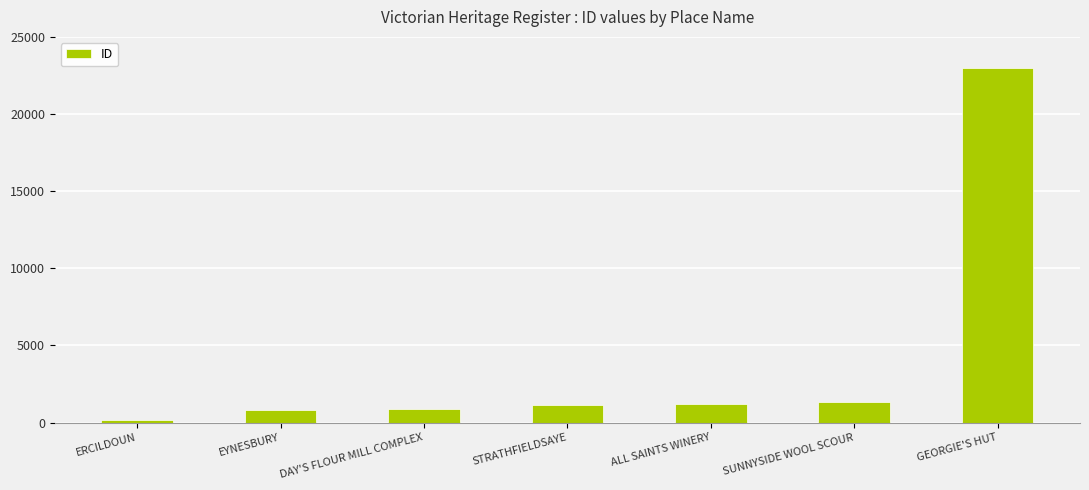

Is it true that the value at GEORGIE'S HUT is 23004?

True